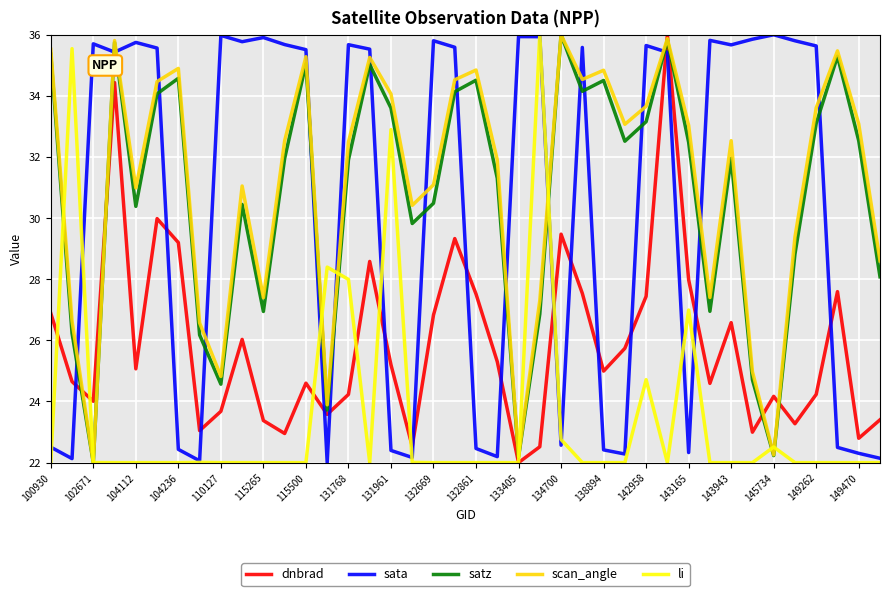

True or false: scan_angle has more than 1 points higher than both neighbors.

True